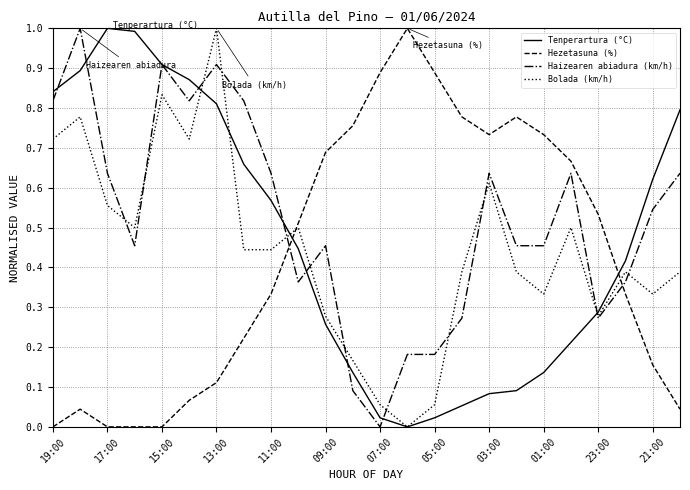

What is the maximum value for Bolada (km/h)?

1.0